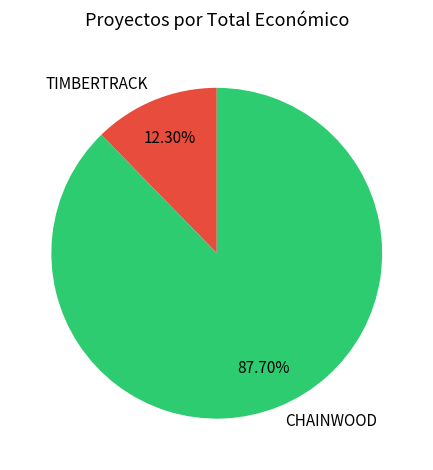

Count the number of slices in the pie.

2